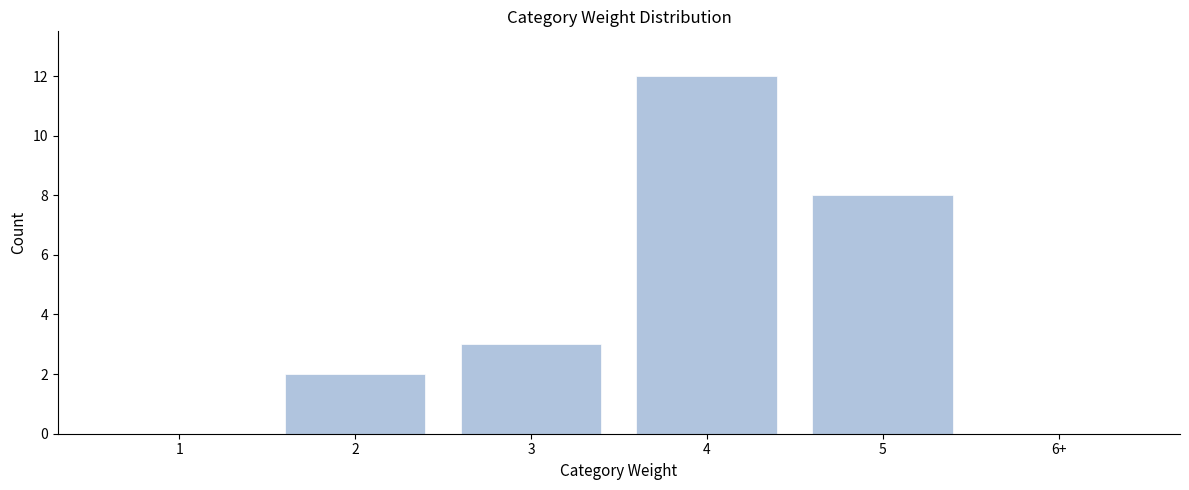

Reading left to right, list all the values displayed in this chart.

1=0	2=2	3=3	4=12	5=8	6+=0